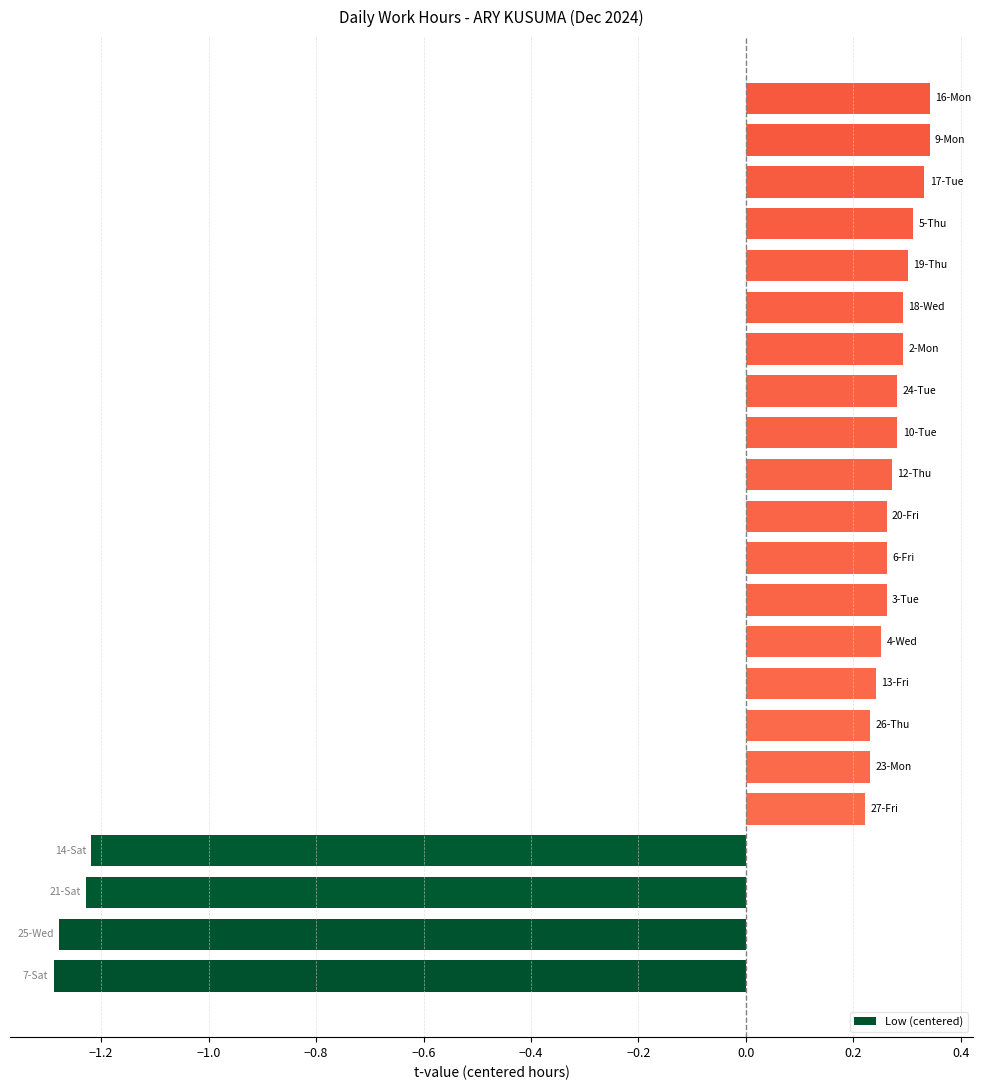

What is the difference between the maximum and minimum values?

1.6